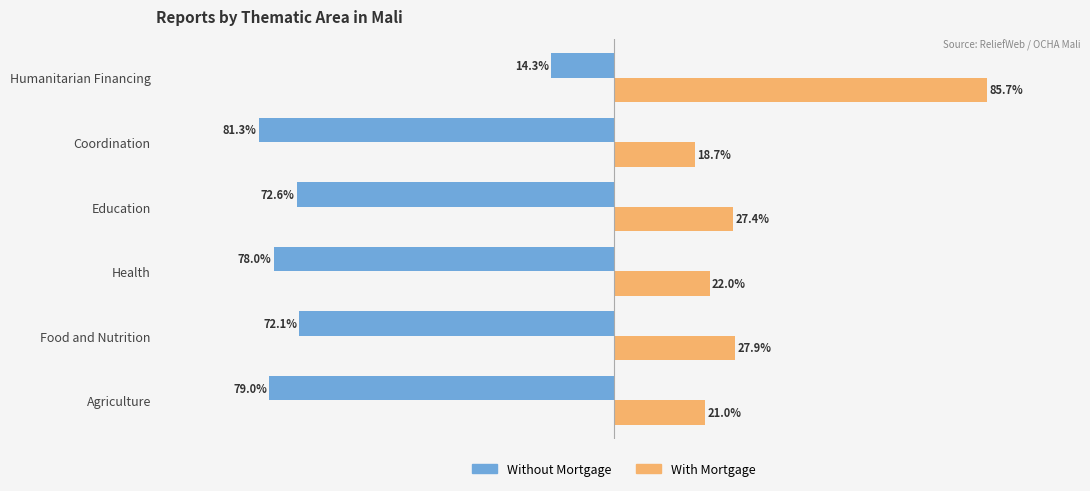

Where is With Mortgage nearest to the value 52?

Food and Nutrition